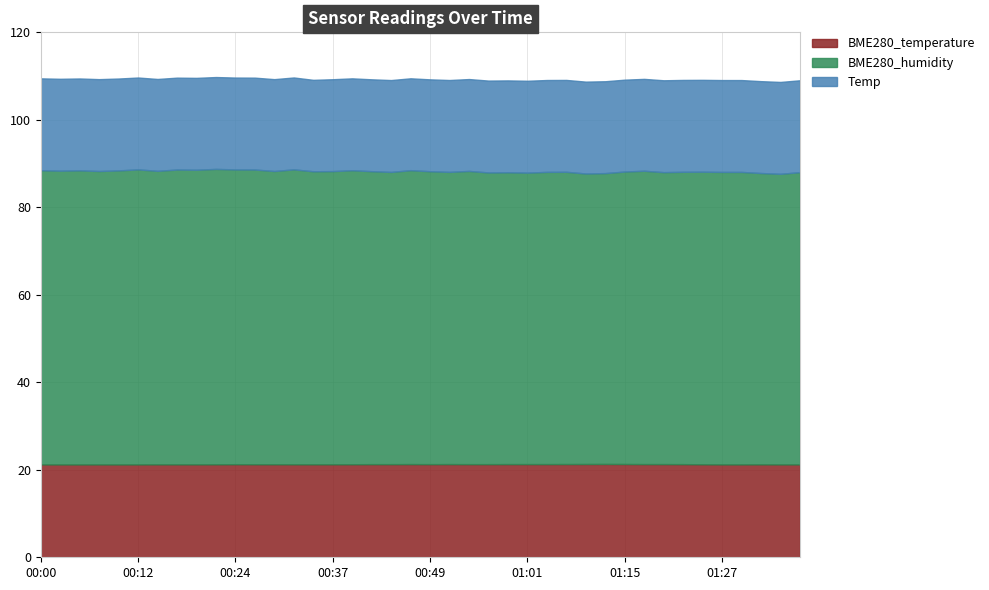

Which series changed the most between 00:12 and 01:17?

BME280_humidity